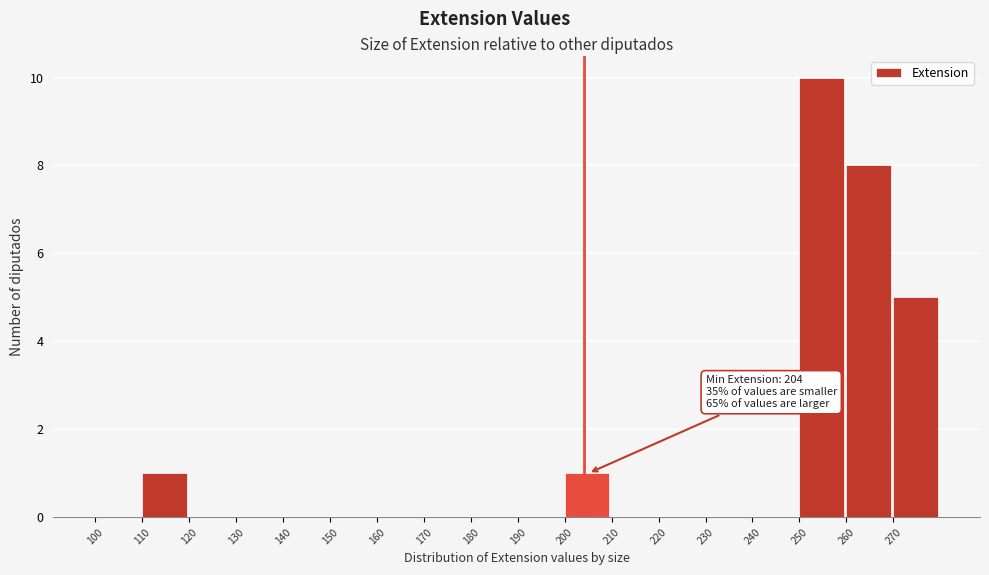

Which range on the x-axis has the tallest bar?

250 to 260